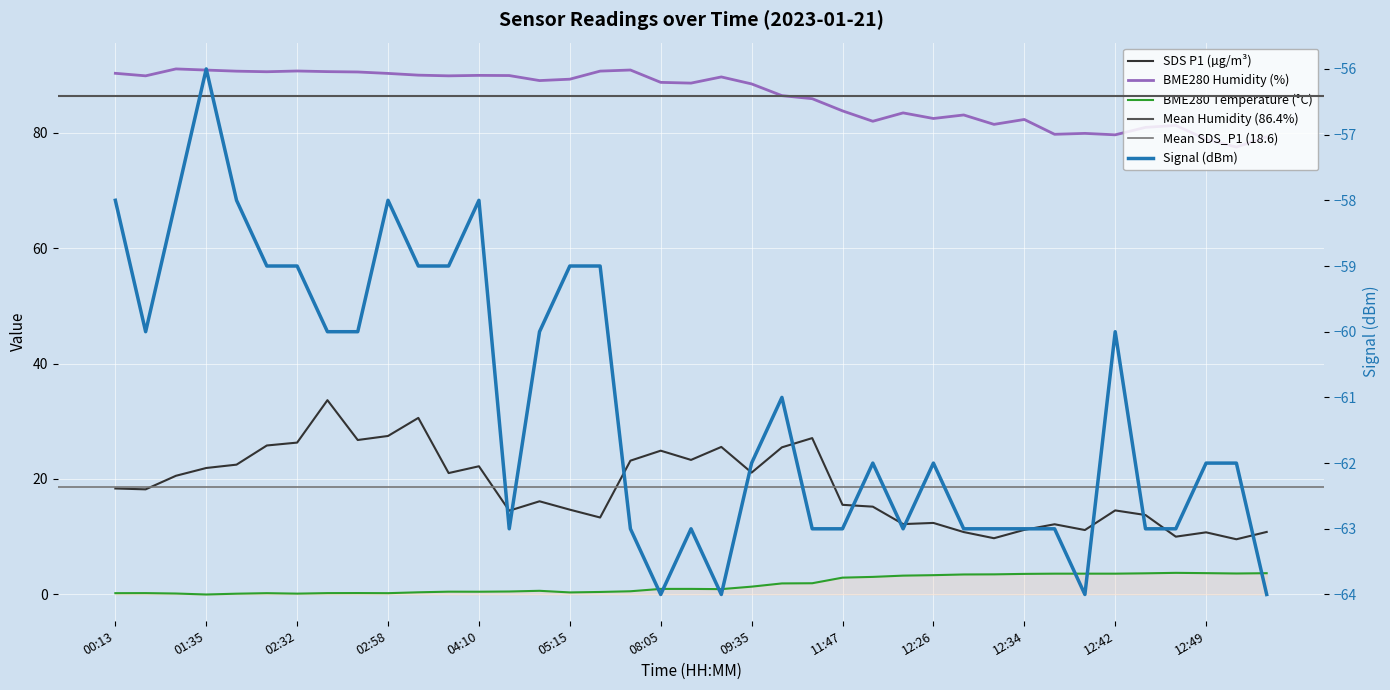

Where is the first local maximum for SDS_P1?

02:44